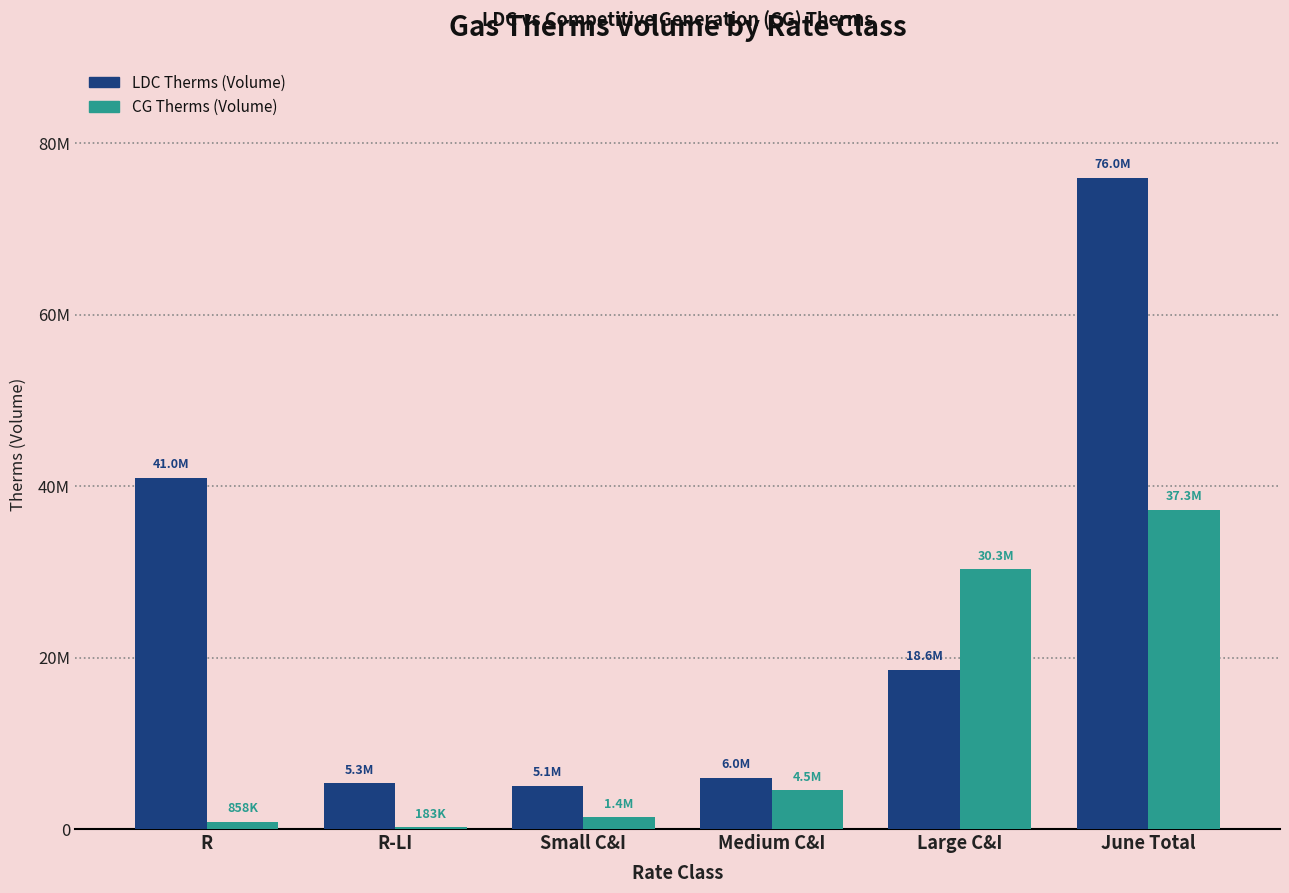

Is it true that LDC Therms (Volume) equals 18574364.9 at Large C&I?

True